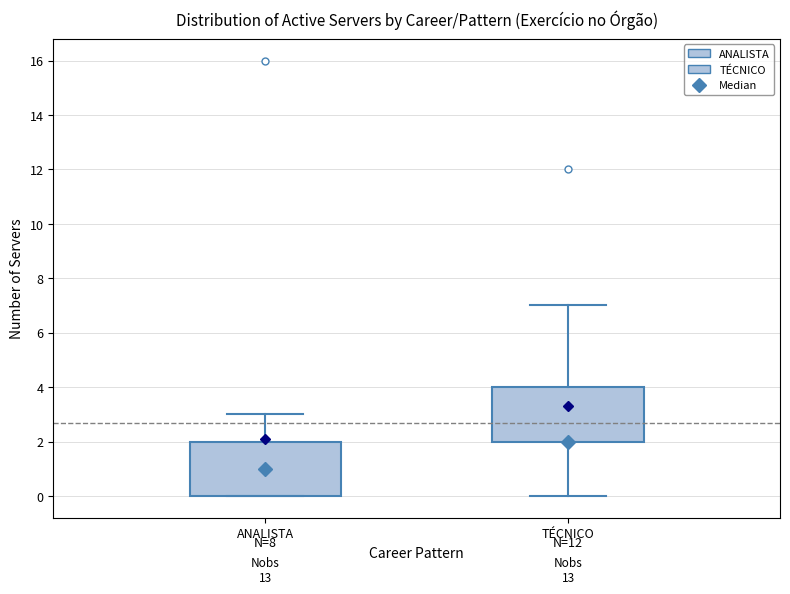

Reading left to right, transcribe this box plot: for each box, give where its median line is, the range the box spans, and where its two whiskers end, as read against the y-axis. The values are not printed on the chart, so give them approximately, as read against the axis.

ANALISTA: median 1, box 0 to 2, whiskers 0 to 3
TÉCNICO: median 2 (drawn on the box's lower edge), box 2 to 4, whiskers 0 to 7